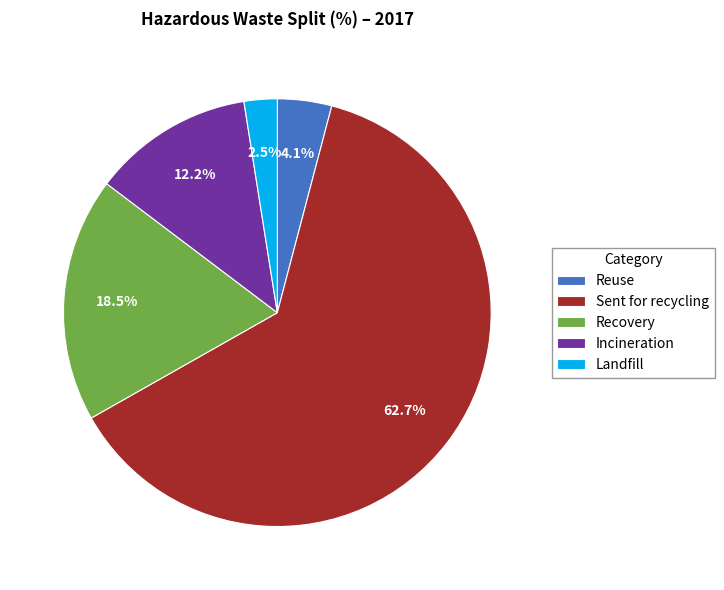

What is the largest slice in the pie chart?

Sent for recycling